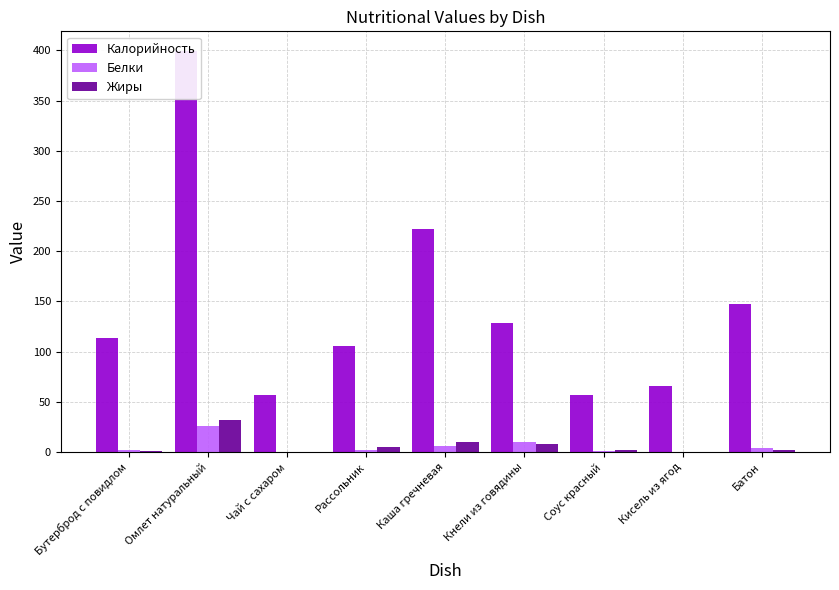

Reading left to right, list all the values displayed in this chart.

Калорийность: Бутерброд с повидлом=114.0	Омлет натуральный=399.0	Чай с сахаром=57.0	Рассольник=106.0	Каша гречневая=222.0	Кнели из говядины=129.0	Соус красный=57.0	Кисель из ягод=66.0	Батон=147.0
Белки: Бутерброд с повидлом=2.5	Омлет натуральный=25.6	Чай с сахаром=0.2	Рассольник=1.8	Каша гречневая=5.6	Кнели из говядины=10.2	Соус красный=0.9	Кисель из ягод=0.1	Батон=4.2
Жиры: Бутерброд с повидлом=1.2	Омлет натуральный=32.4	Чай с сахаром=0.1	Рассольник=5.4	Каша гречневая=9.7	Кнели из говядины=8.5	Соус красный=2.5	Кисель из ягод=0.0	Батон=2.1